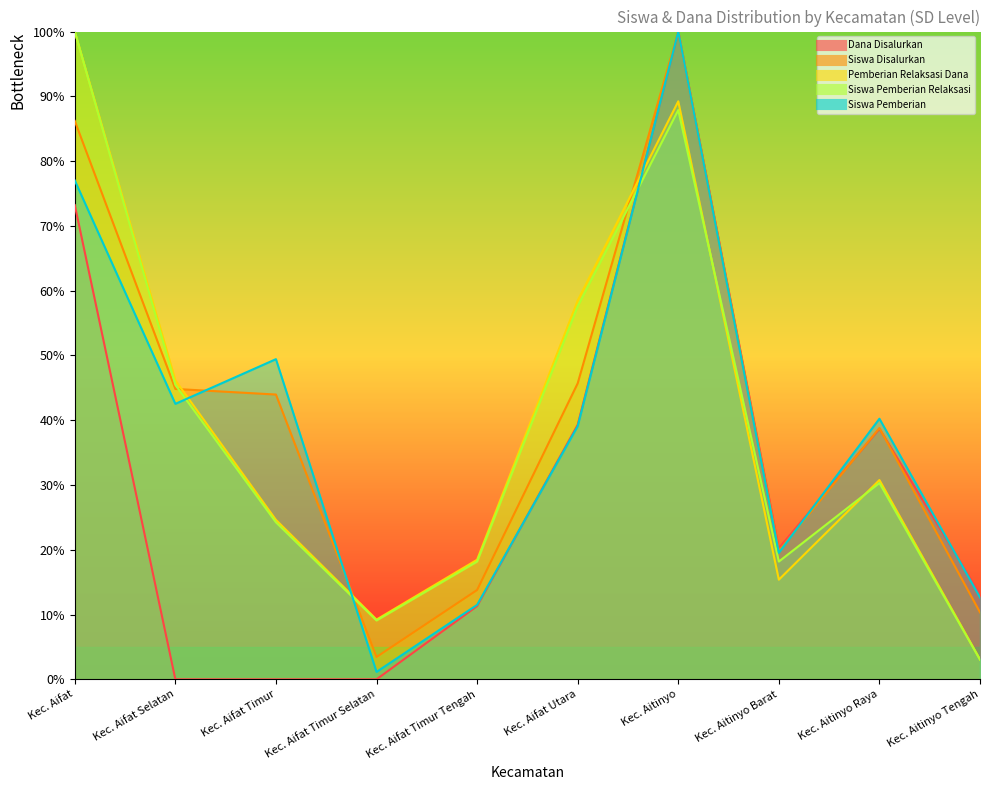

What are all the series names shown in the legend?

Dana Disalurkan, Siswa Disalurkan, Pemberian Relaksasi Dana, Siswa Pemberian Relaksasi, Siswa Pemberian